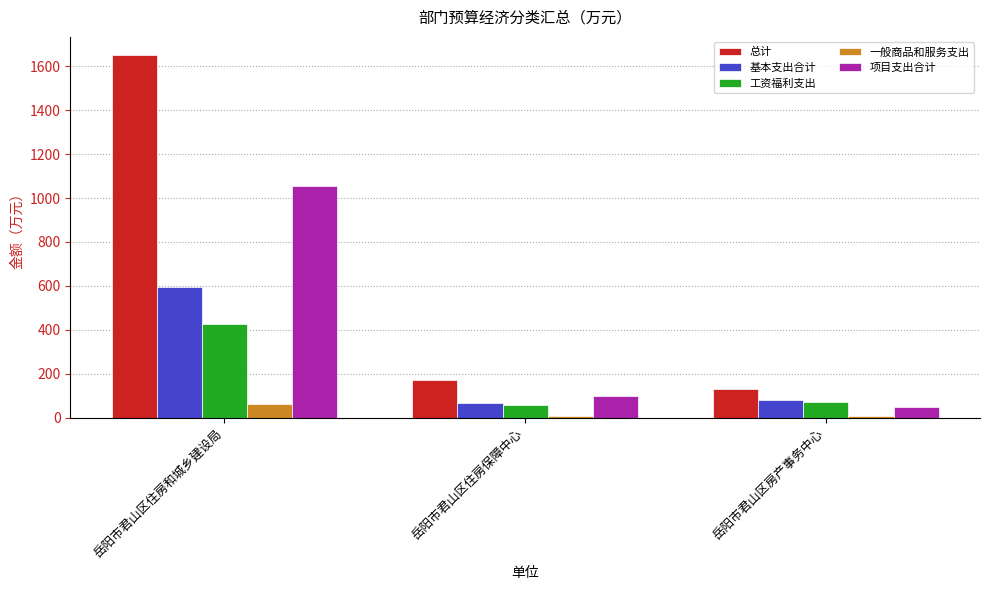

The value of 一般商品和服务支出 at 岳阳市君山区住房和城乡建设局 is 64.3. True or false?

True